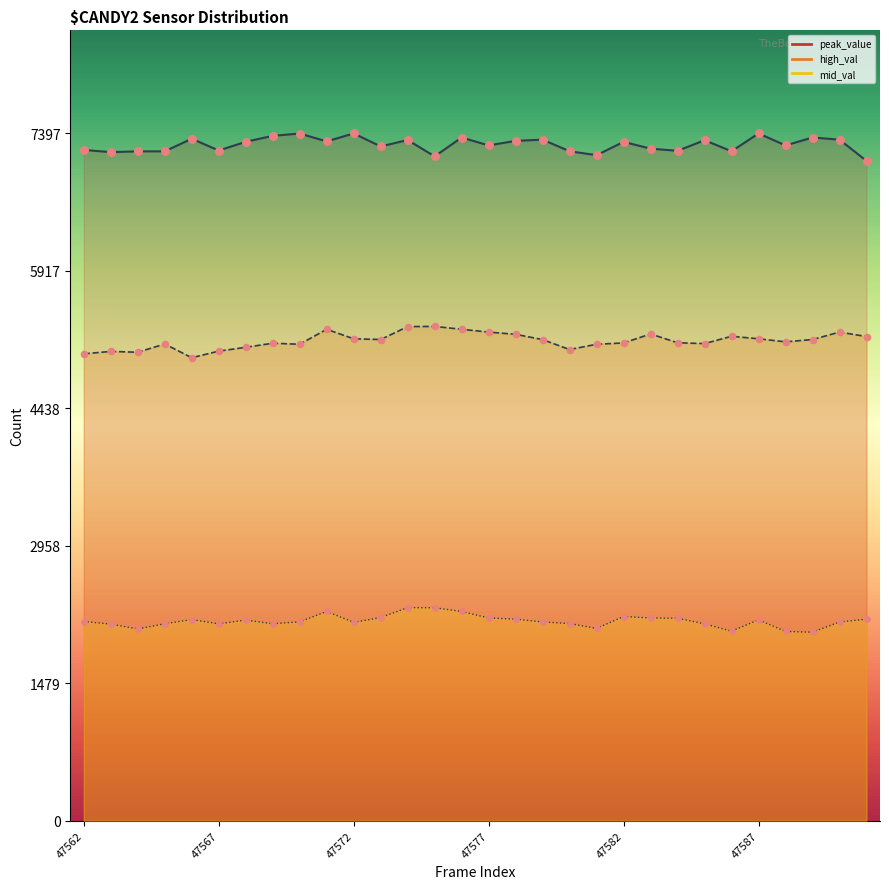

What is the total value across all series at 47568?

14561